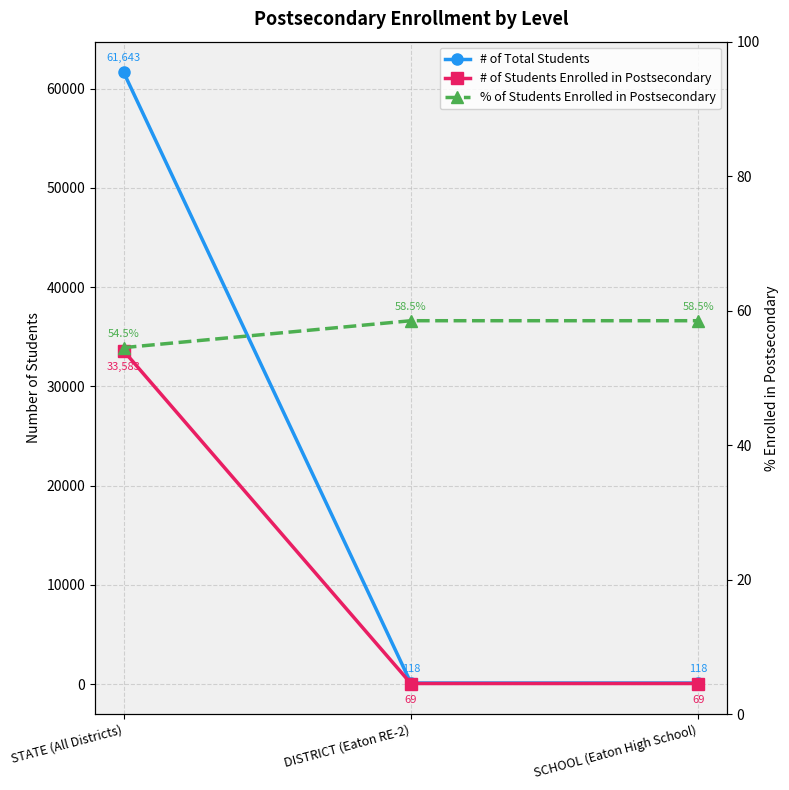

True or false: % of Students Enrolled in Postsecondary has a value of 54.5 at STATE (All Districts).

True